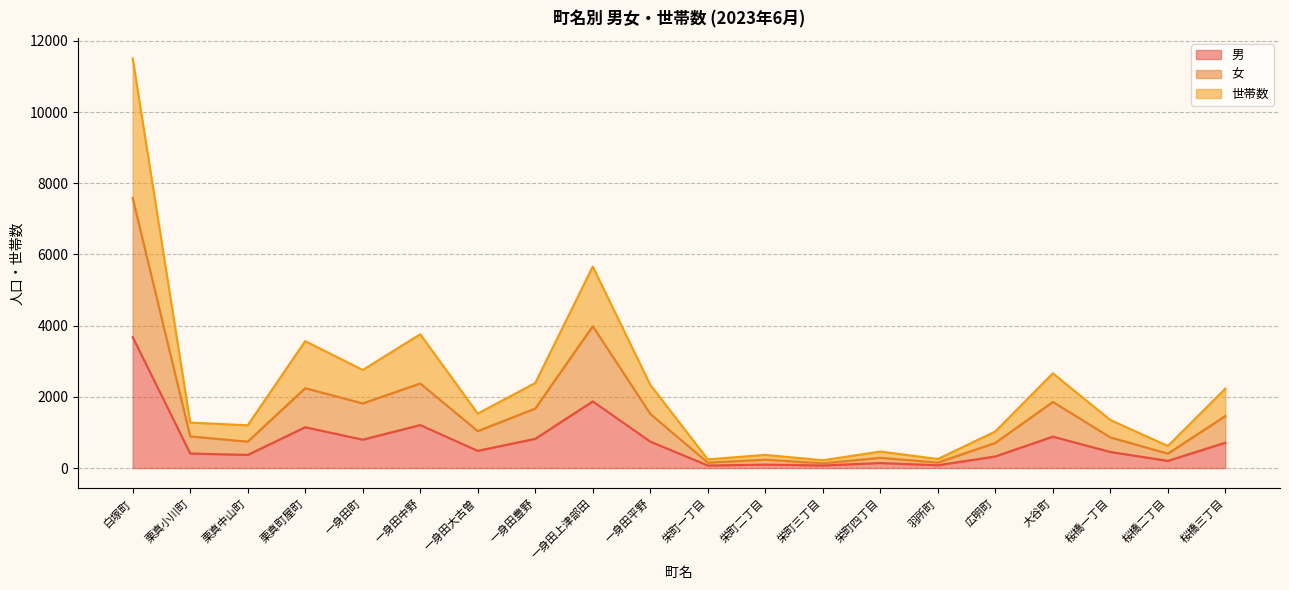

What is the difference between the second highest and minimum values in the 世帯数 series?

5442